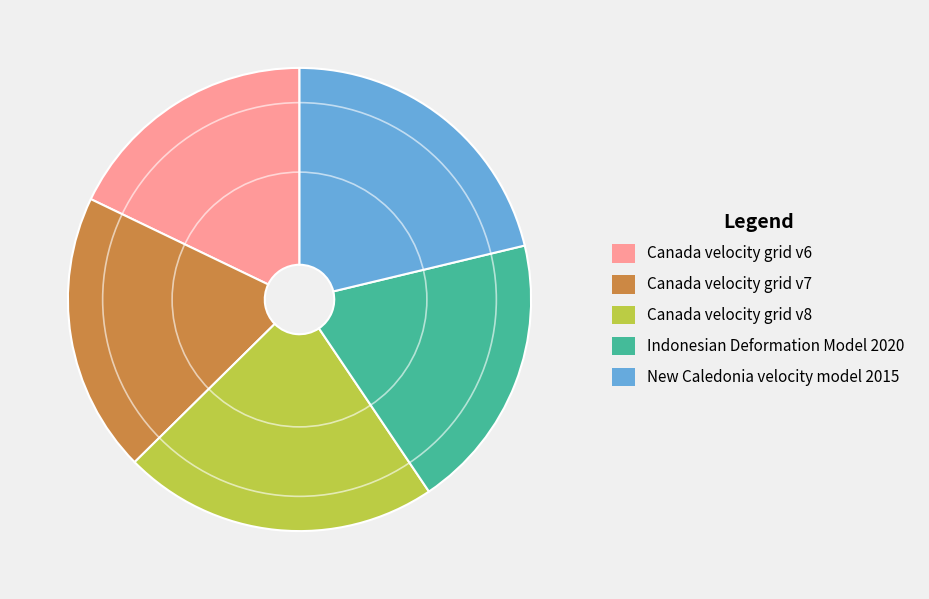

How many segments does this pie chart have?

5